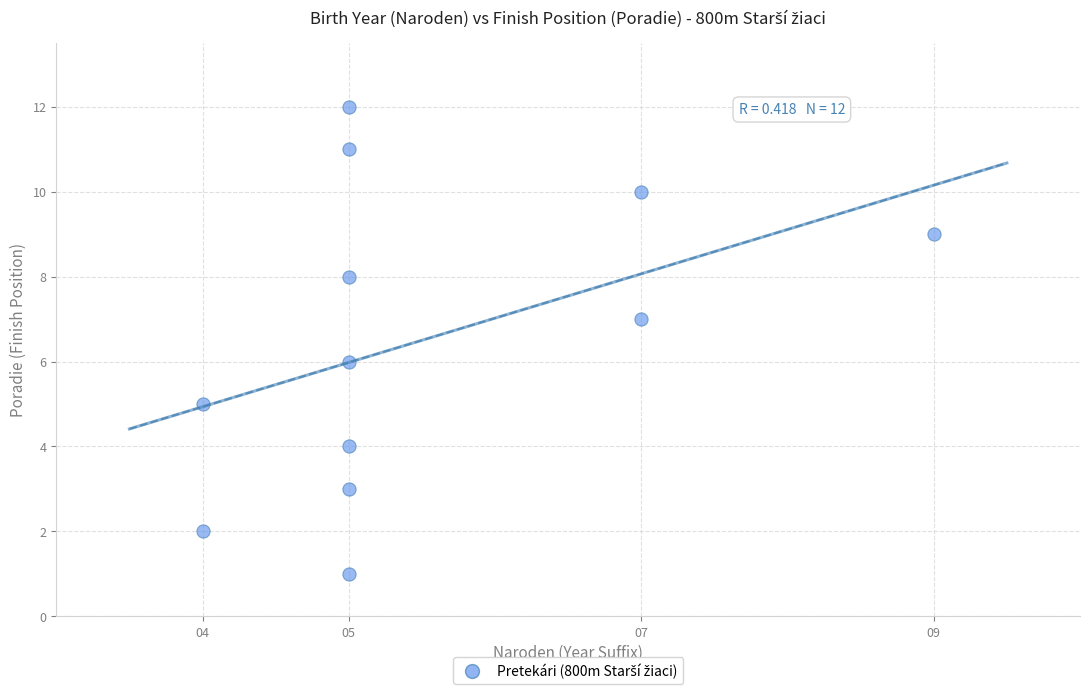

What is the average X value?

6